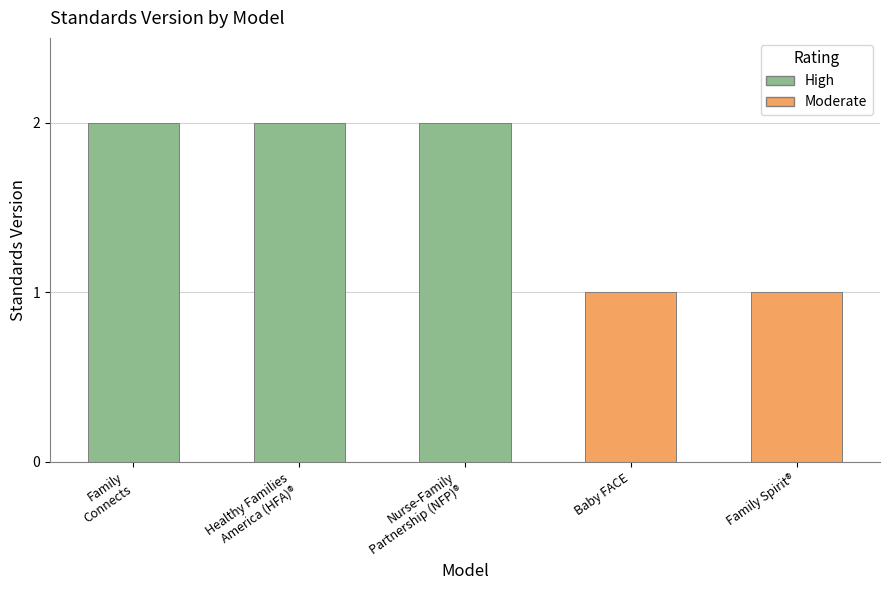

True or false: the data shows 2 at Healthy Families America (HFA)®.

True